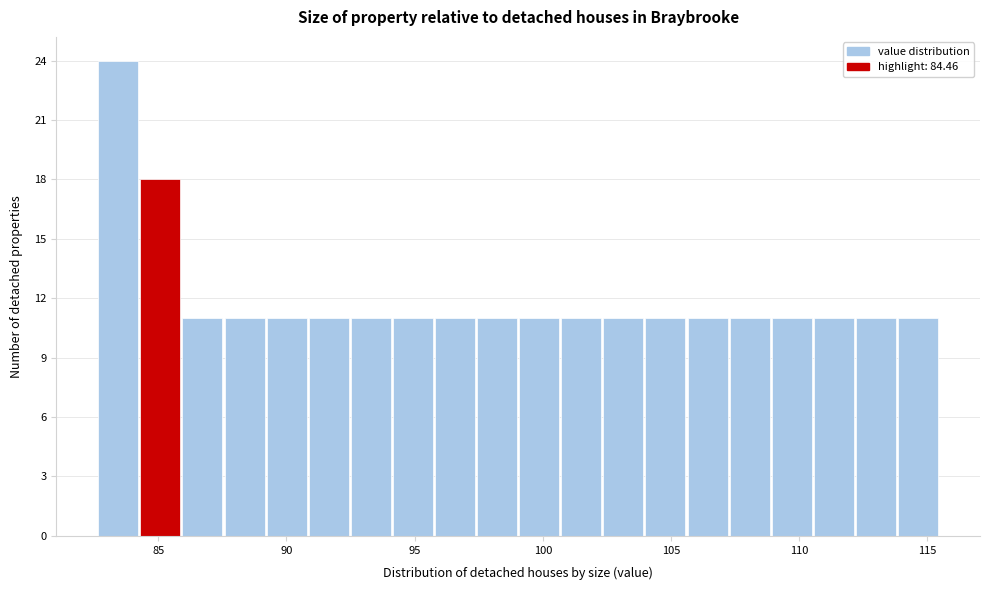

Read against the x-axis, roughly where is the centre of the tallest bar?

83.5